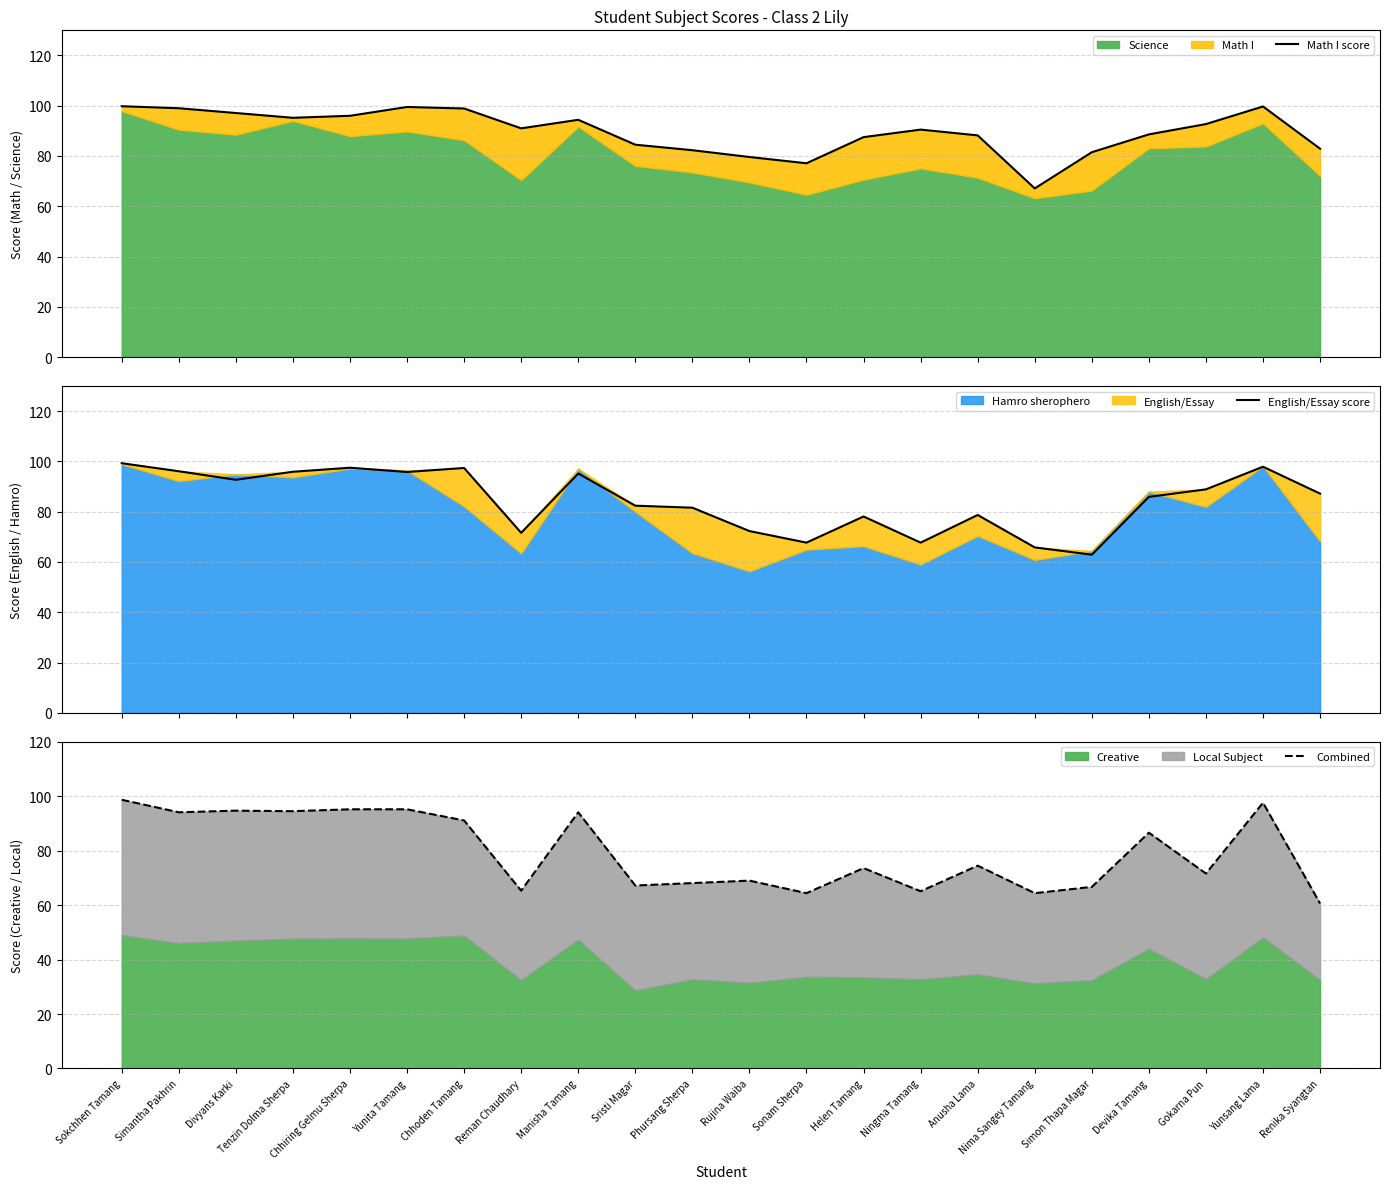

What is the total value across all series at Chhiring Gelmu Sherpa?

288.7